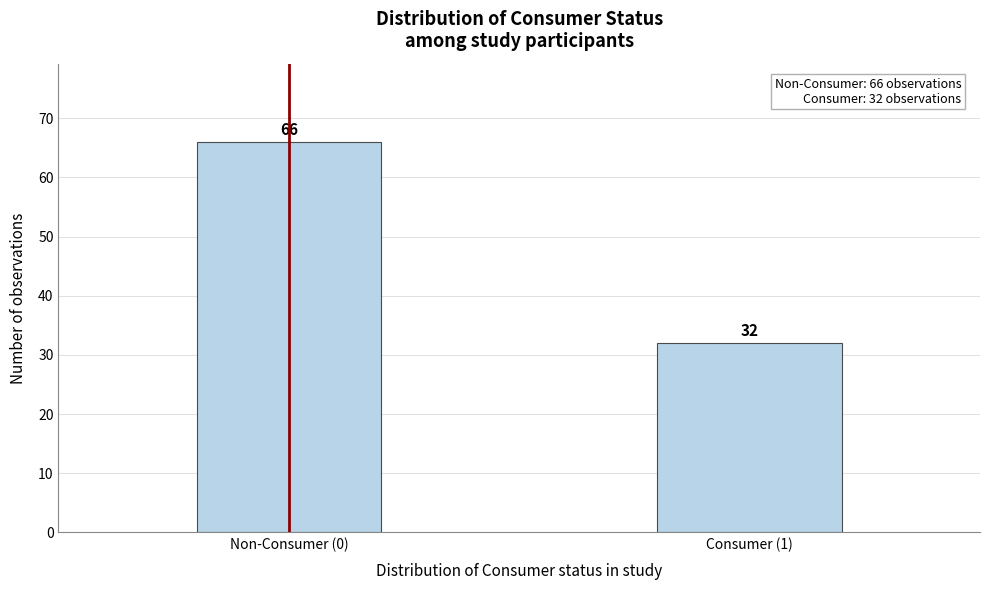

Reading left to right, what are all the values shown in this chart?

66	32